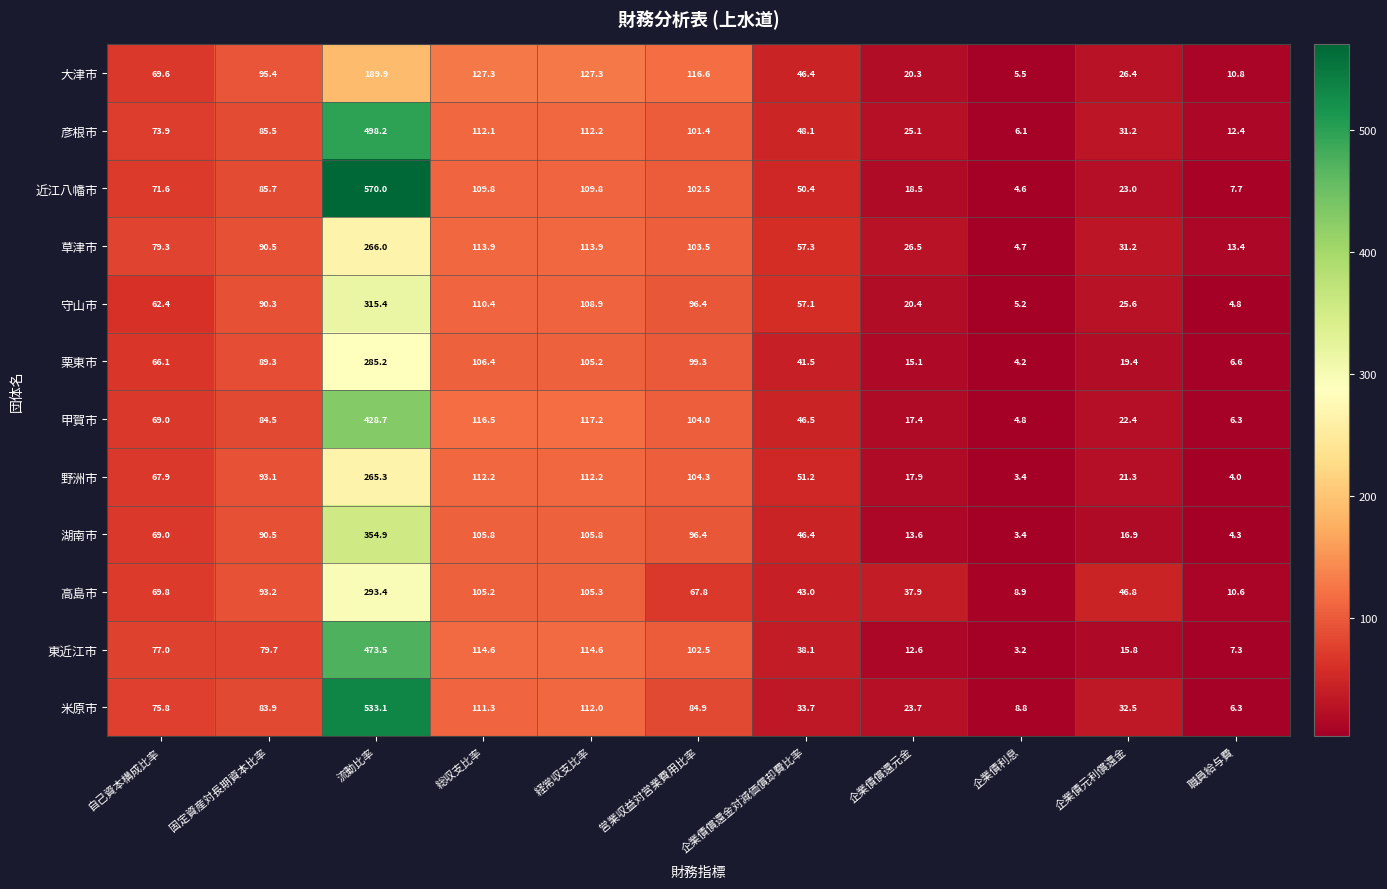

At which label does 米原市 first exceed 75?

自己資本構成比率